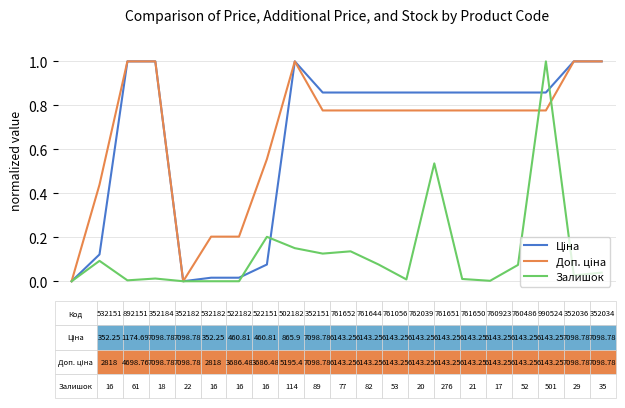

What is the greatest value displayed?

1.0